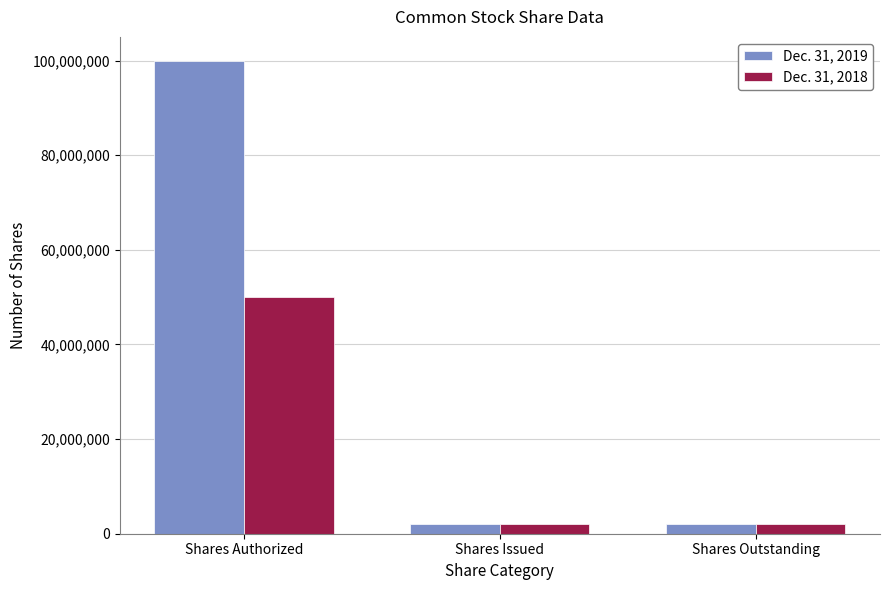

Which series has the largest total across all categories?

Dec. 31, 2019